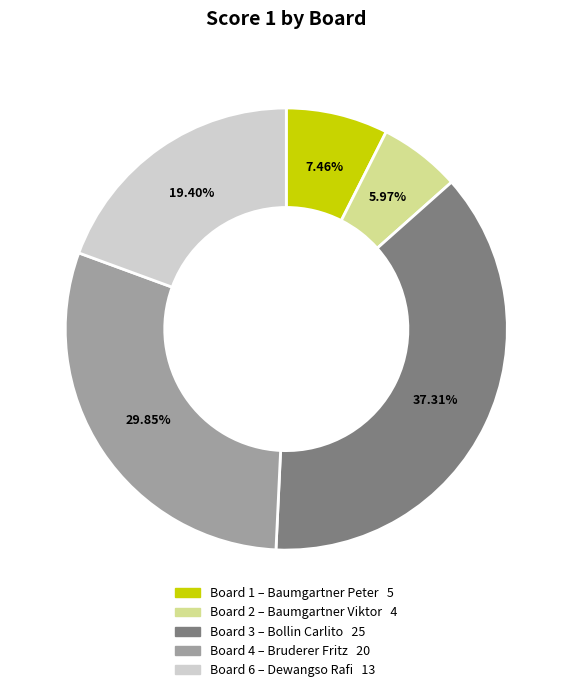

Does any single category account for the majority?

No